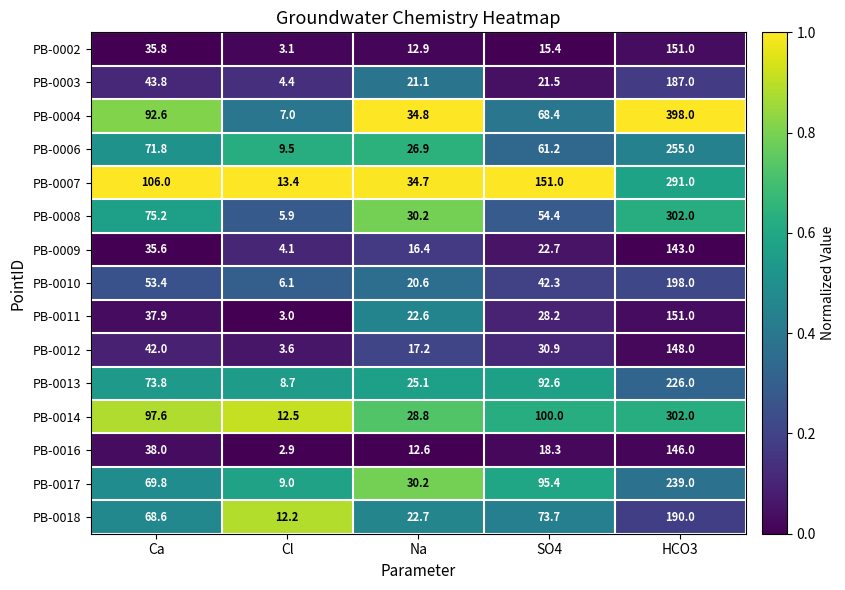

Which series changed the most between Ca and Na?

PB-0007